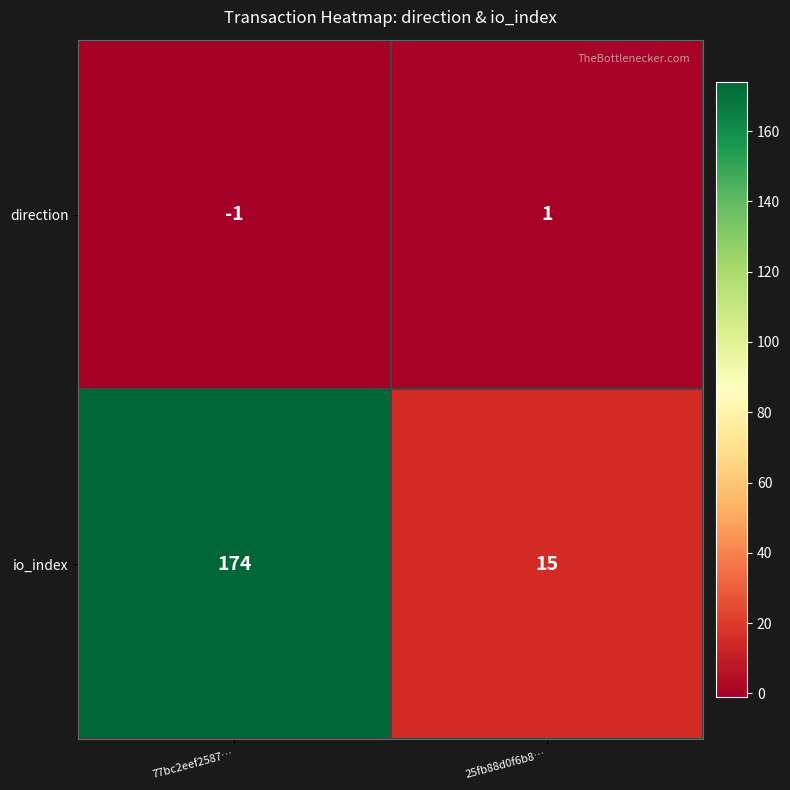

What is the greatest value displayed?

174